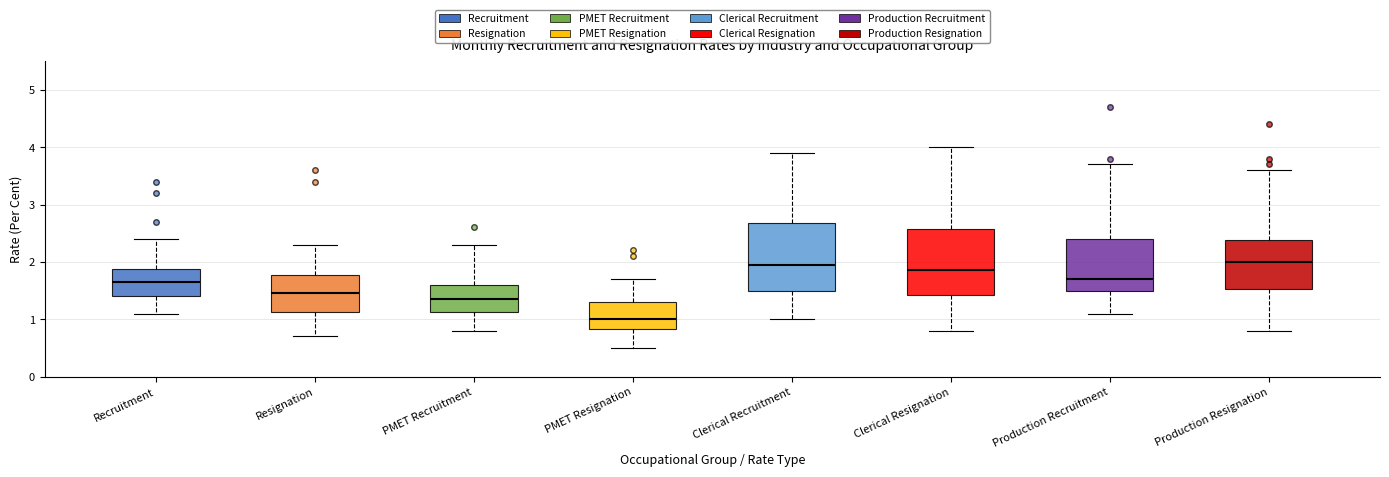

Reading left to right, read every box against the y-axis: the position of its median line, the range the box covers, and the ends of its whiskers. The values are not printed on the chart, so give them approximately, as read against the axis.

Recruitment: median 1.7, box 1.4 to 1.9, whiskers 1.1 to 2.4
Resignation: median 1.5, box 1.1 to 1.8, whiskers 0.7 to 2.3
PMET Recruitment: median 1.4, box 1.1 to 1.6, whiskers 0.8 to 2.3
PMET Resignation: median 1.0, box 0.8 to 1.3, whiskers 0.5 to 1.7
Clerical Recruitment: median 2.0, box 1.5 to 2.7, whiskers 1.0 to 3.9
Clerical Resignation: median 1.9, box 1.4 to 2.6, whiskers 0.8 to 4.0
Production Recruitment: median 1.7, box 1.5 to 2.4, whiskers 1.1 to 3.7
Production Resignation: median 2.0, box 1.5 to 2.4, whiskers 0.8 to 3.6